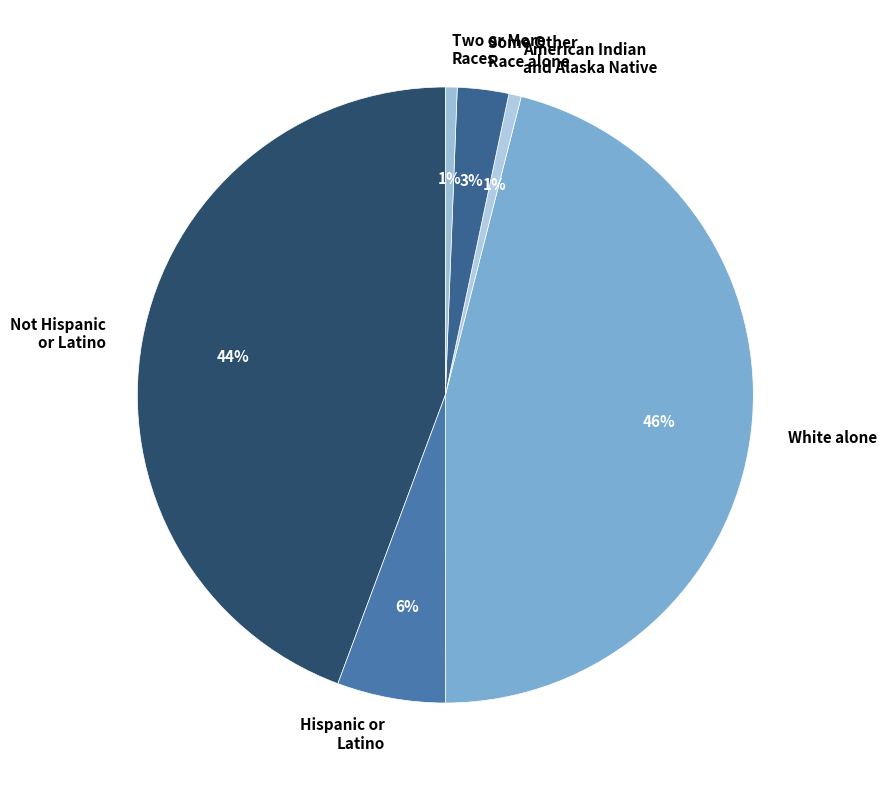

To the nearest percent, what is the average slice percentage?

17%